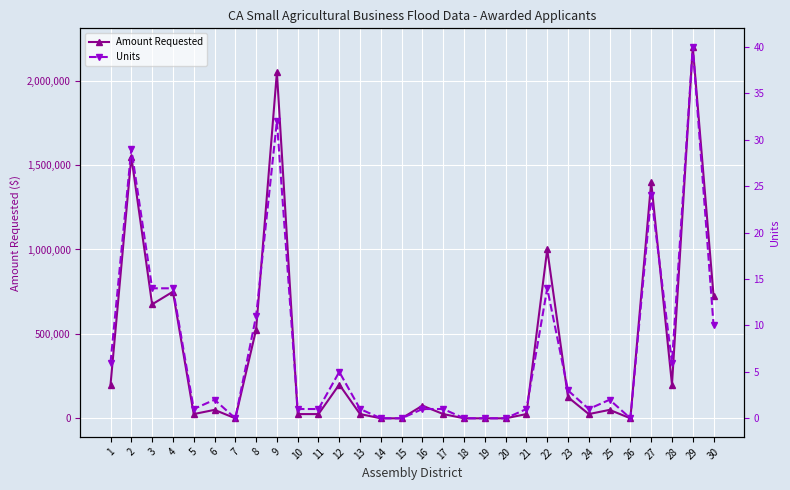

List the labels in order of Units value, smallest first.

7, 14, 15, 18, 19, 20, 26, 5, 10, 11, 13, 16, 17, 21, 24, 6, 25, 23, 12, 1, 28, 30, 8, 3, 4, 22, 27, 2, 9, 29